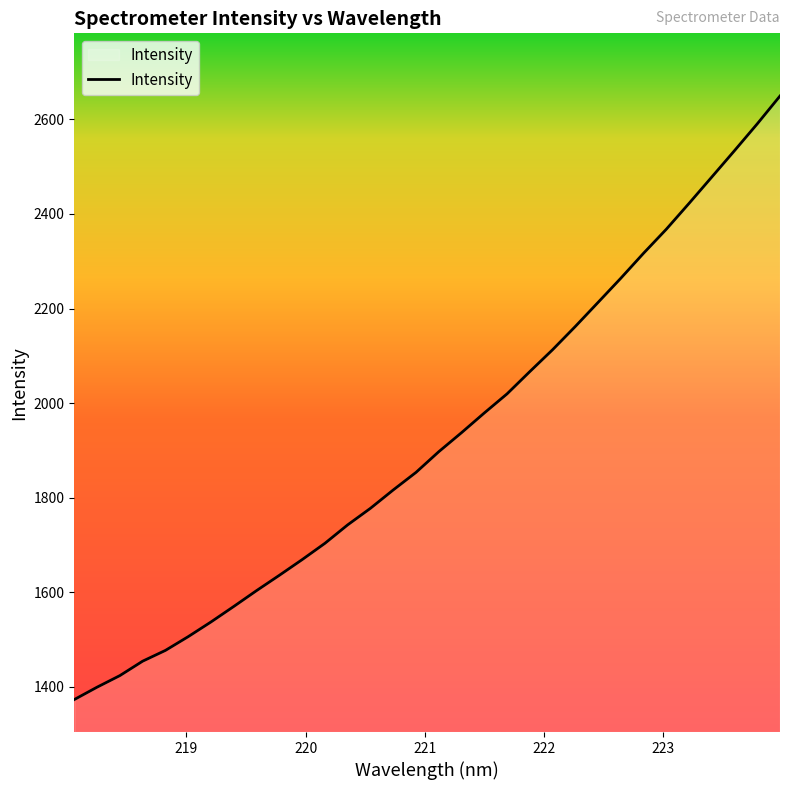

True or false: there are more than 0 points higher than both neighbors.

False